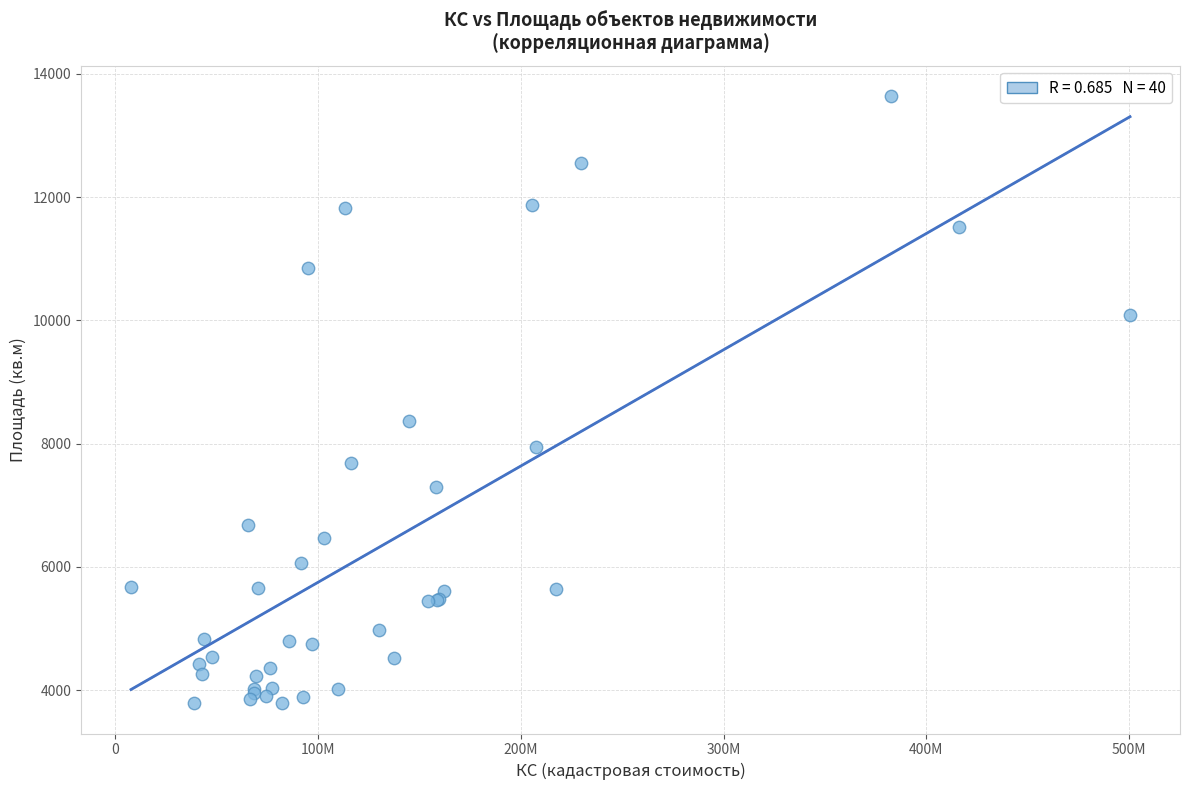

What Y value in the scatter plot is closest to 8712?

8367.5